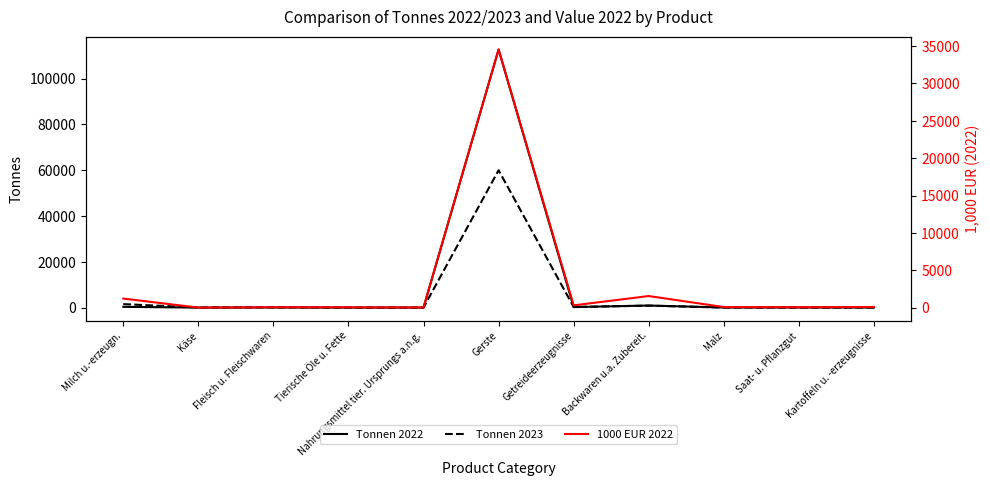

The Tonnen 2023 series shows 577.5 at Milch u.-erzeugn.. True or false?

False